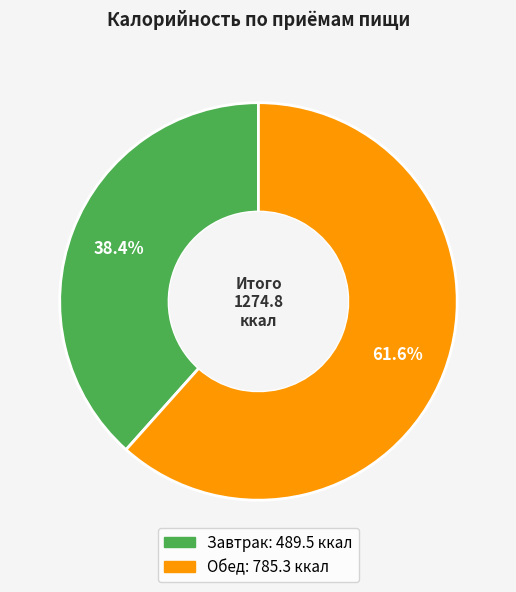

Is it true that Обед is 52% of the pie?

False